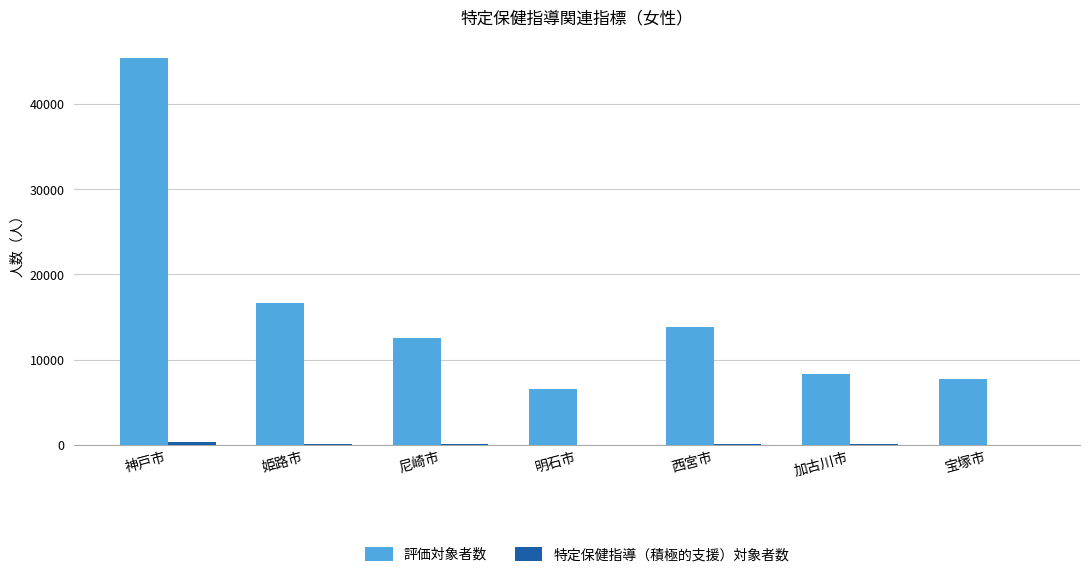

The value of 評価対象者数 at 明石市 is 6545. True or false?

True